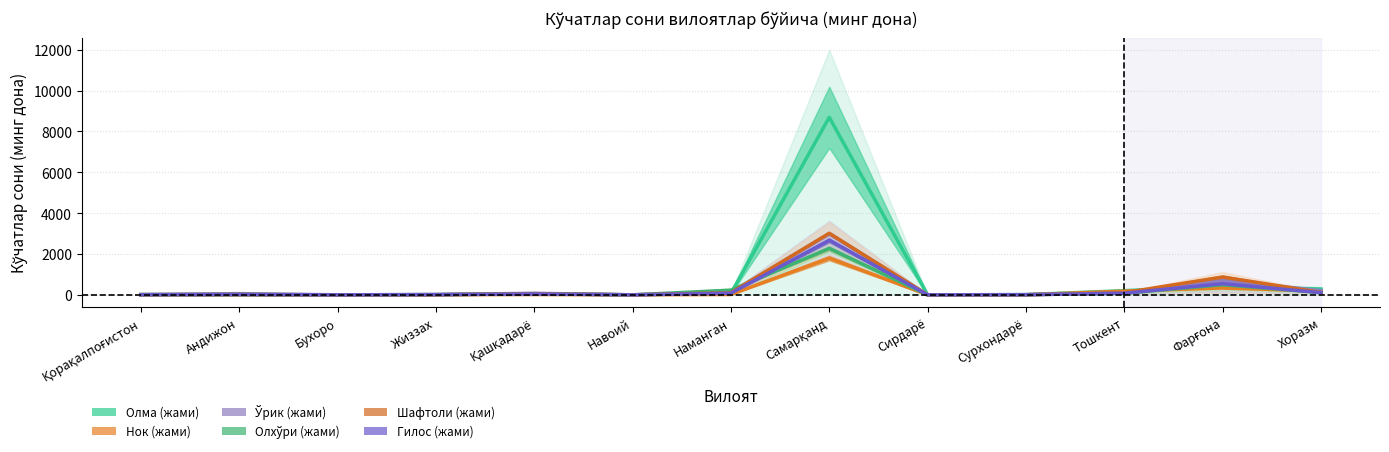

List the labels in order of Олхўри (жами) value, smallest first.

Бухоро, Навоий, Сирдарё, Қорақалпоғистон, Жиззах, Сурхондарё, Андижон, Қашқадарё, Тошкент, Хоразм, Наманган, Фарғона, Самарқанд